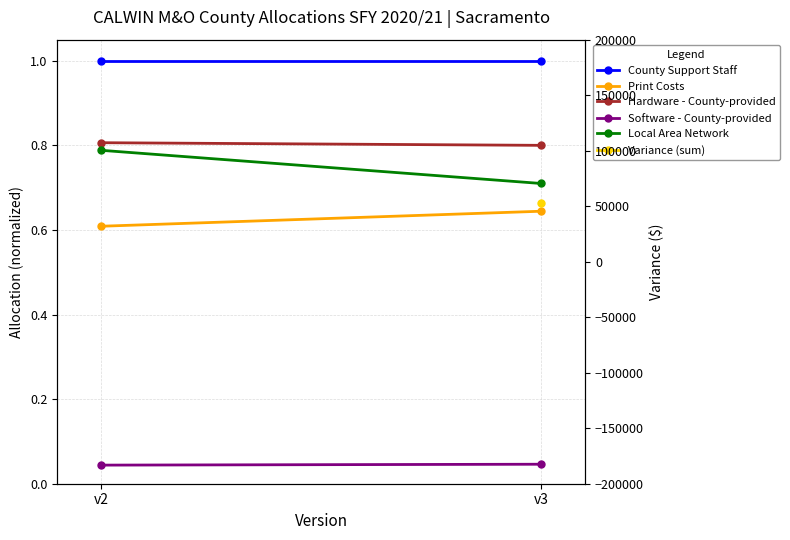

Which series has the largest range (max minus min)?

Local Area Network